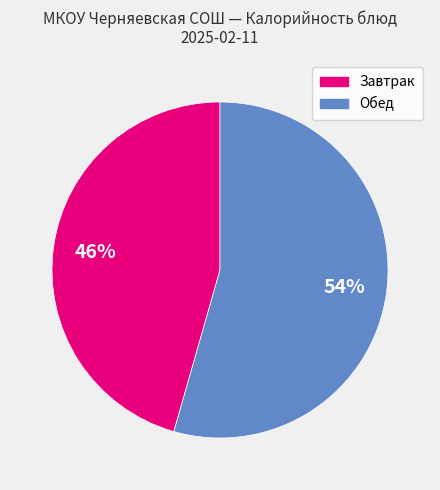

Is there any slice that represents more than half of the pie?

Yes